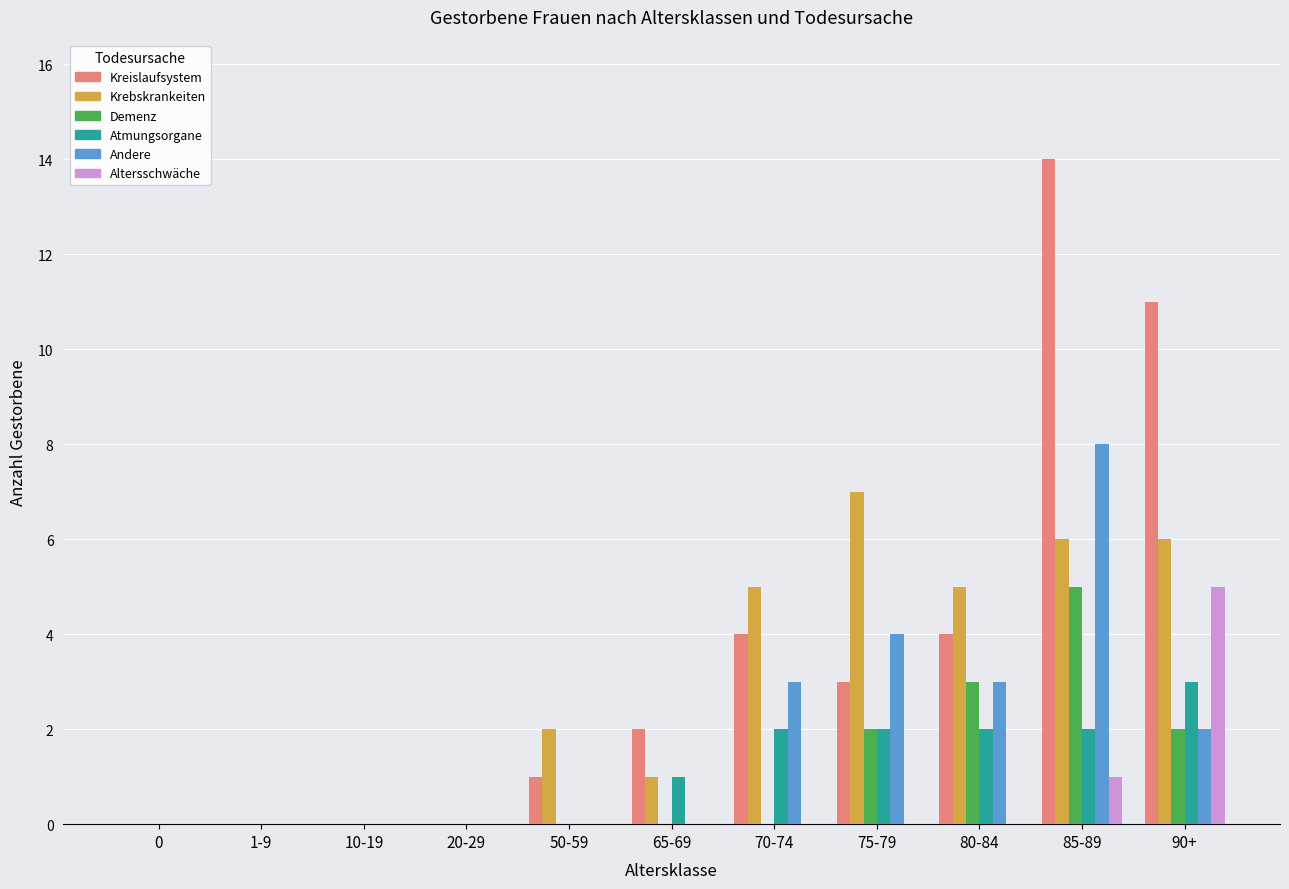

Between 80-84 and 85-89, which series saw the biggest shift?

Kreislaufsystem